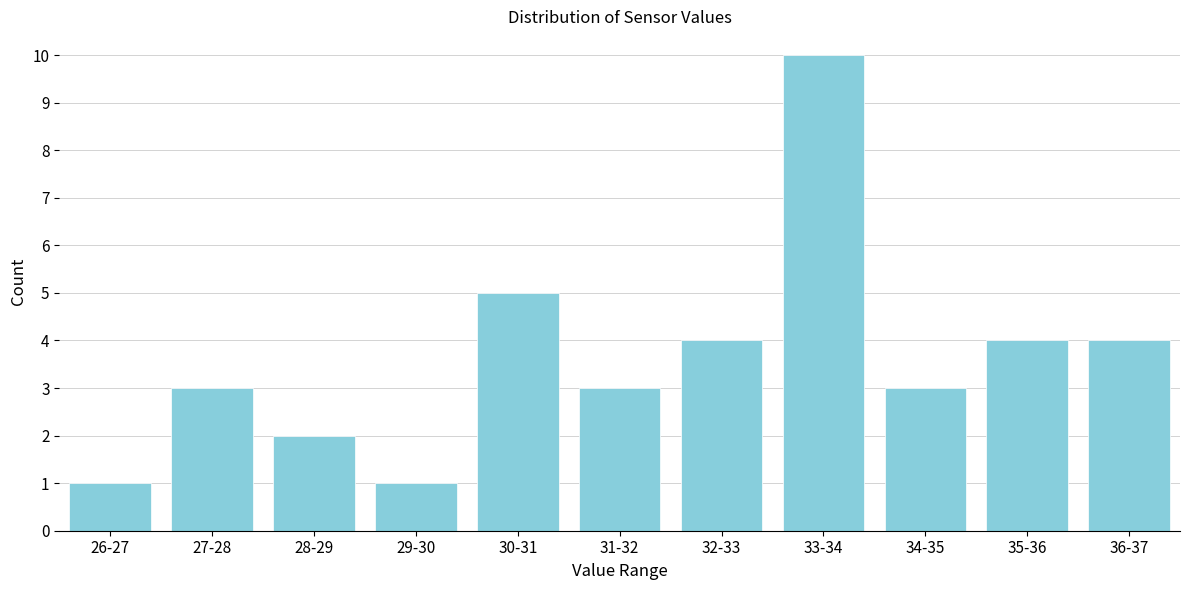

Reading left to right, what are all the values shown in this chart?

26-27=1	27-28=3	28-29=2	29-30=1	30-31=5	31-32=3	32-33=4	33-34=10	34-35=3	35-36=4	36-37=4